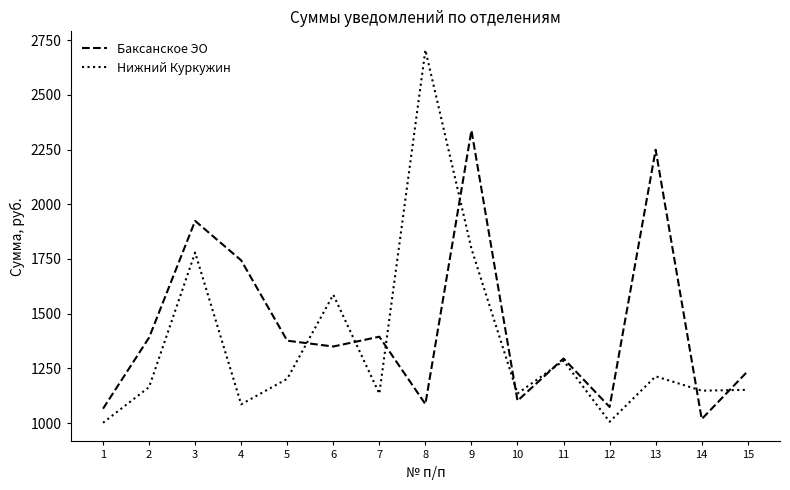

Which series ends up on top after the final intersection of Нижний Куркужин and Баксанское ЭО?

Баксанское ЭО